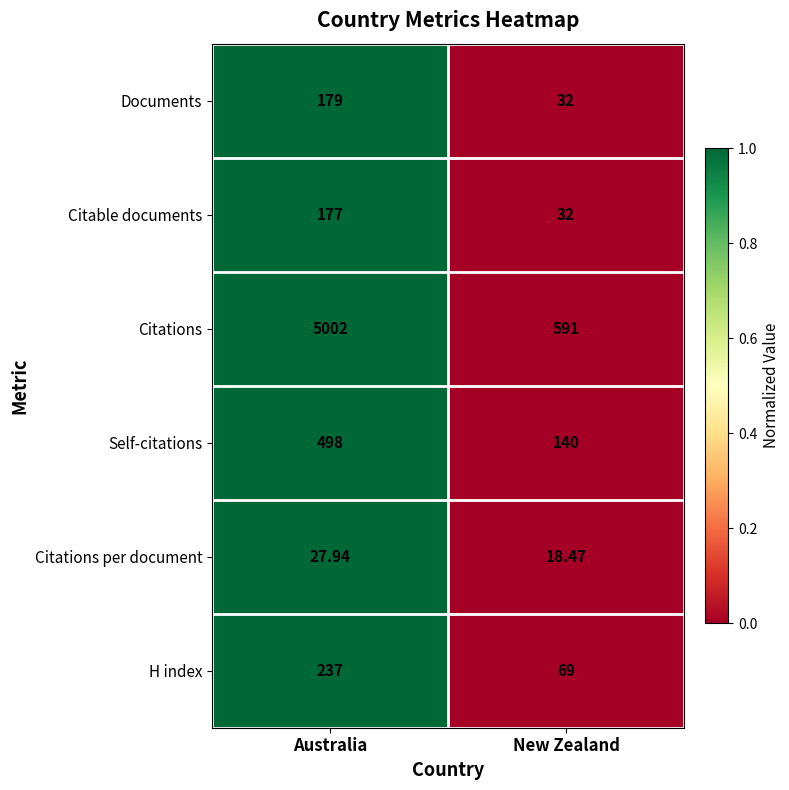

Rank the series at Australia from lowest to highest value.

Citations per document, Citable documents, Documents, H index, Self-citations, Citations